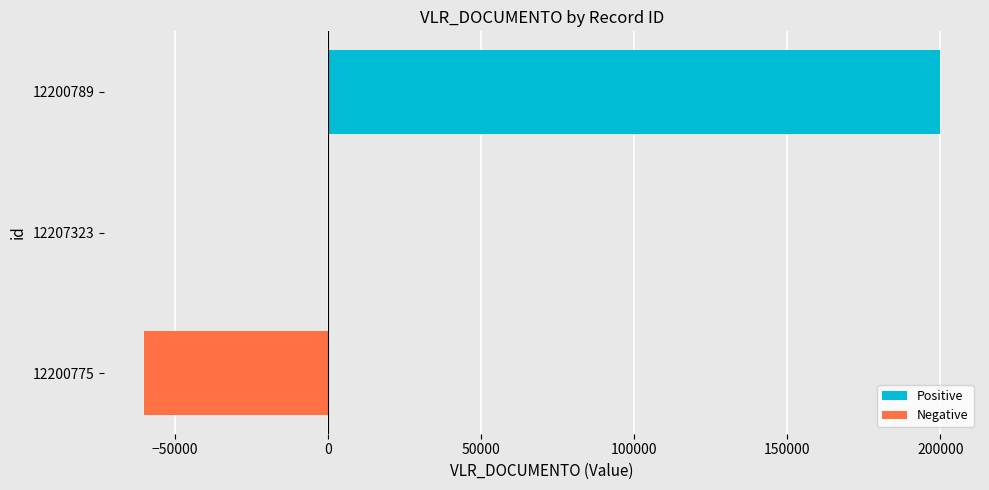

What is the value of the Negative bar at the 1st from the left?

-60000.0